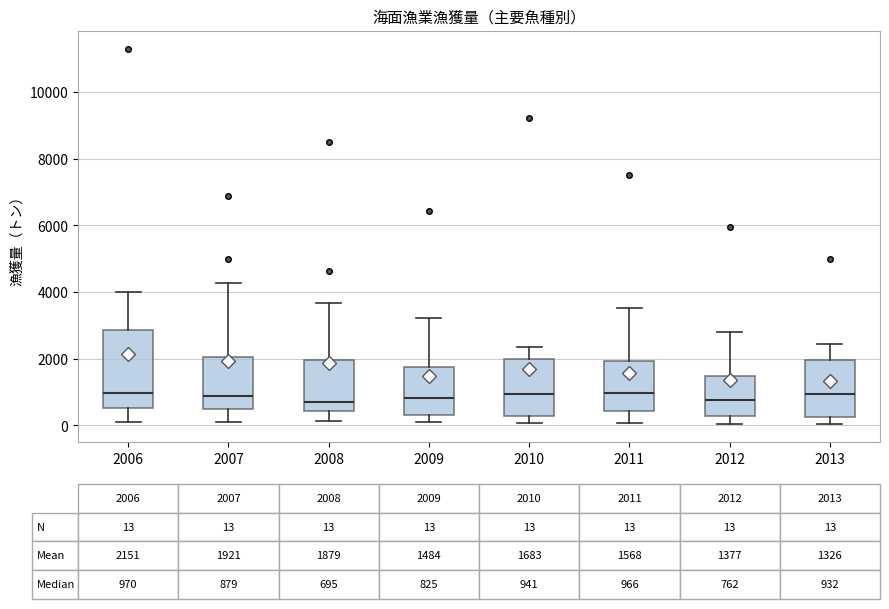

Comparing the boxes themselves (not the whiskers), which one is the tallest?

2006